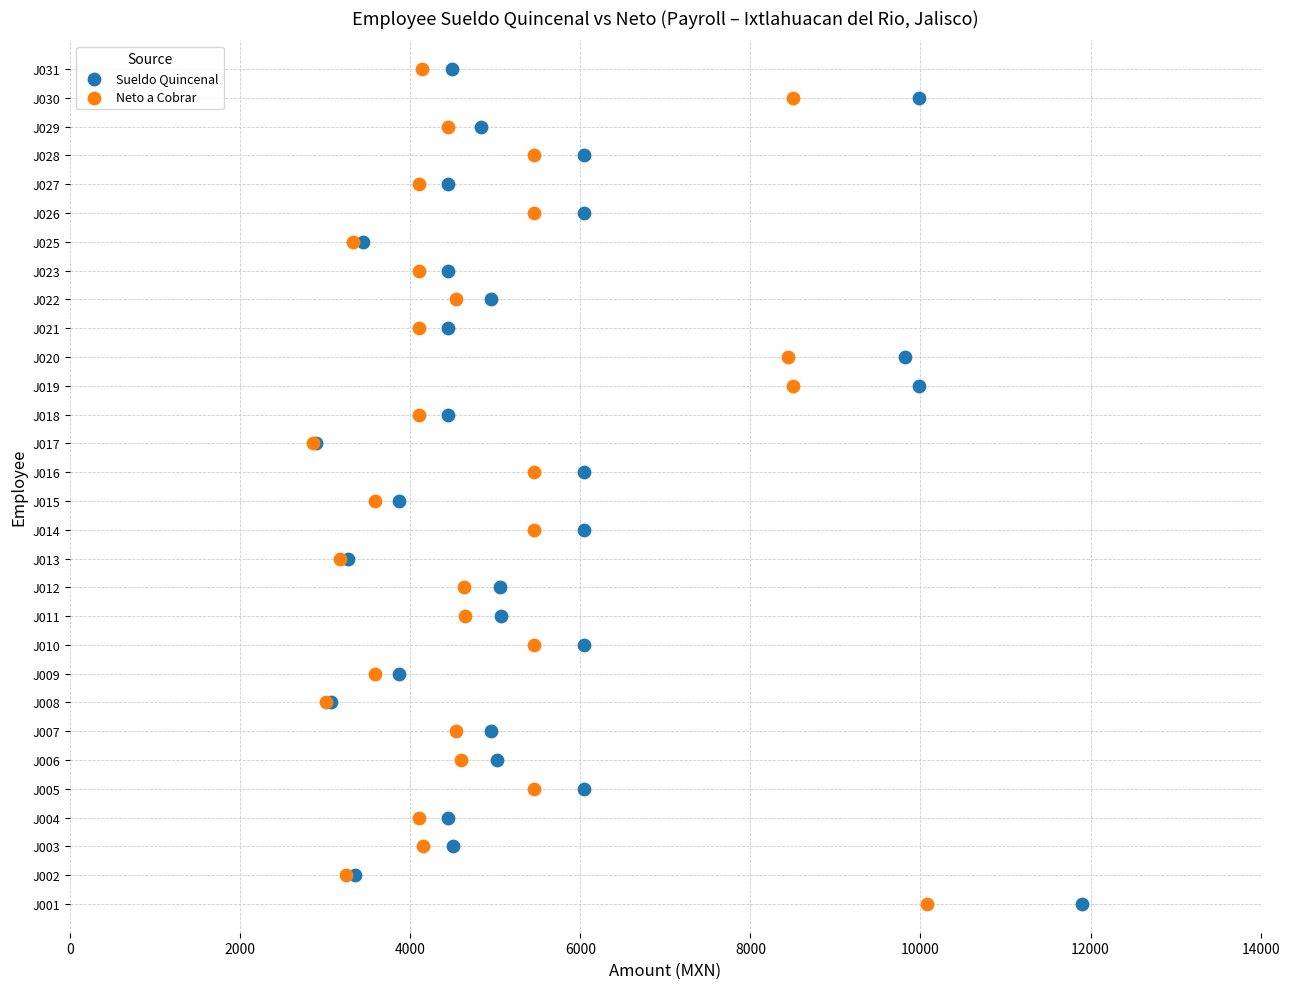

What are all the series names shown in the legend?

Sueldo Quincenal, Neto a Cobrar